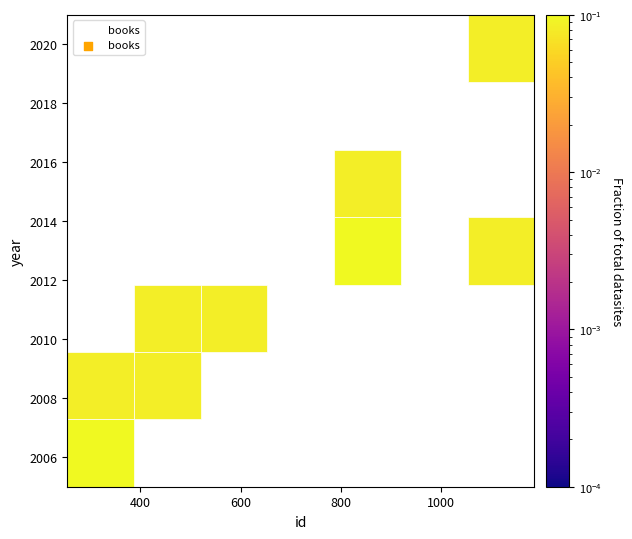

What is the range of Y values (max minus min)?

14